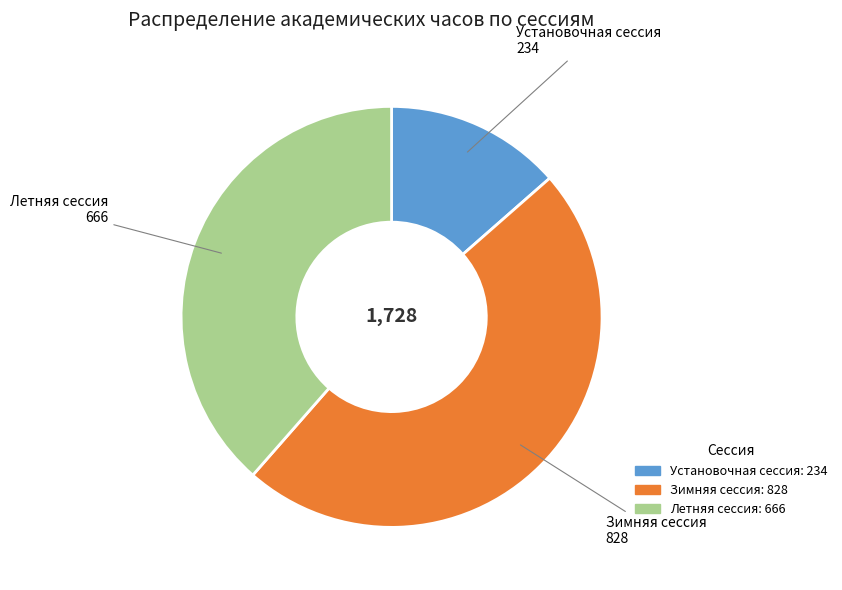

Is there a majority slice in this chart?

No